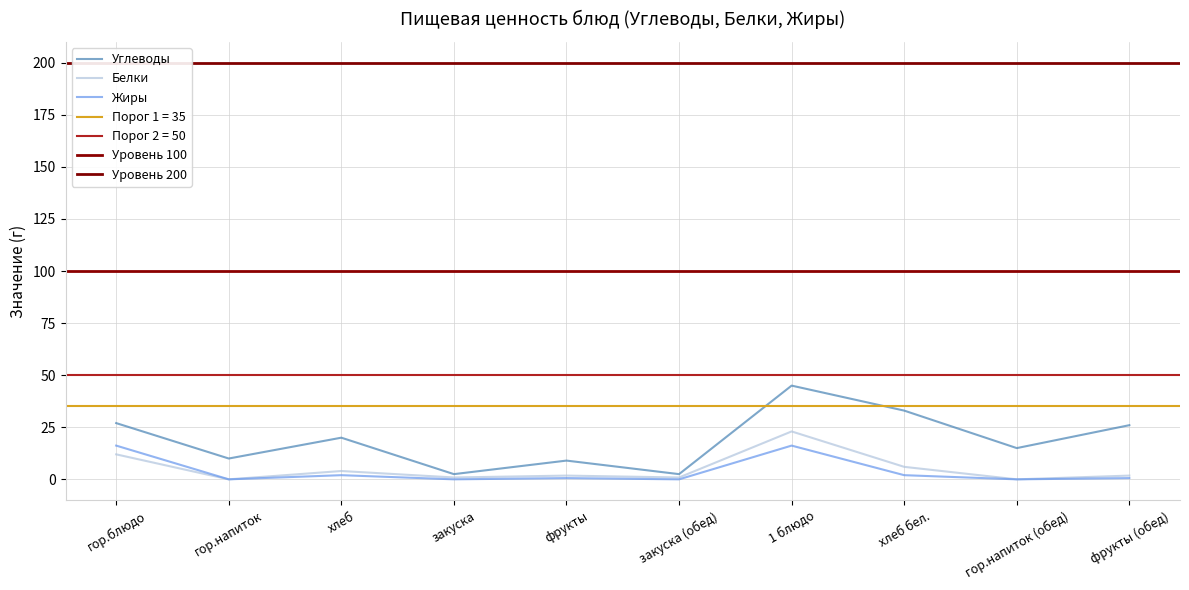

In Жиры, how many points are lower than both neighbors (excluding endpoints)?

4